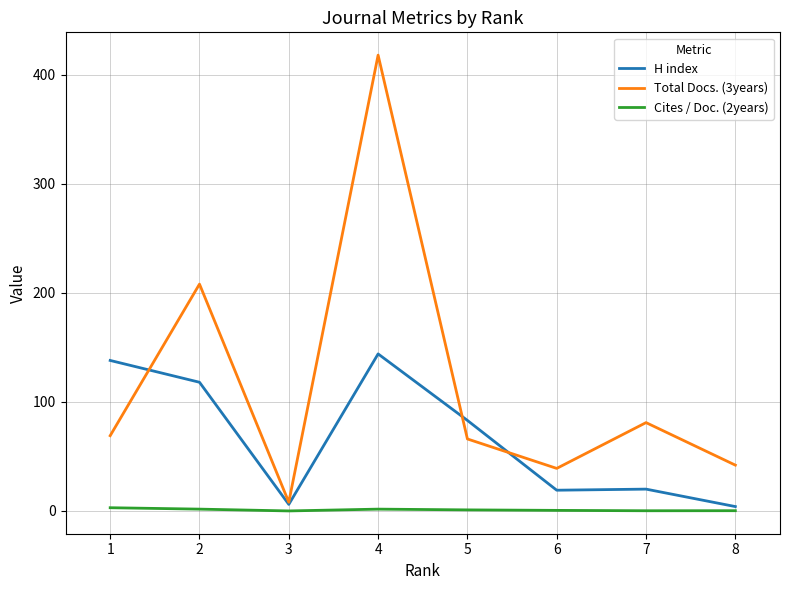

Which series has the widest spread of values?

Total Docs. (3years)